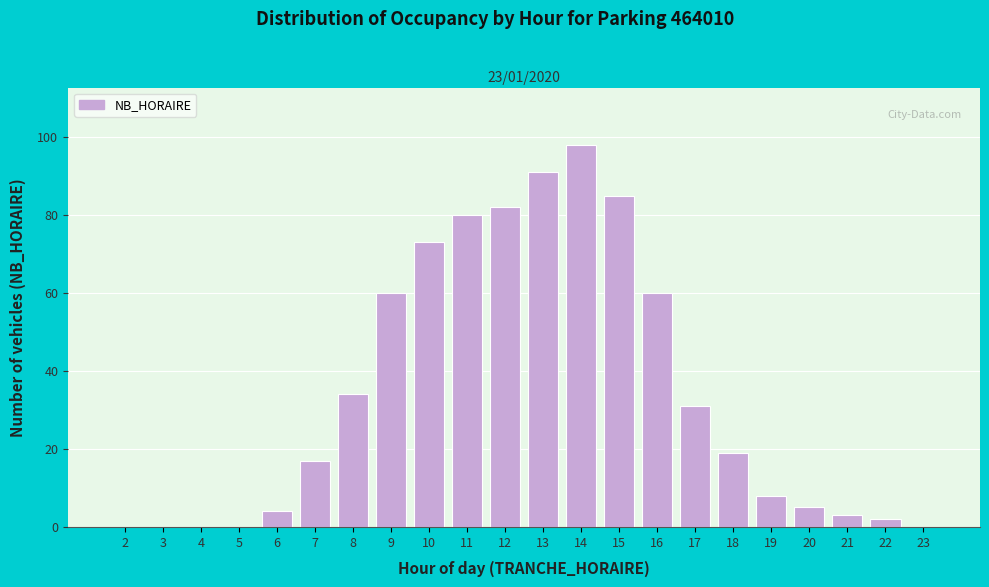

Reading right to left, list all the values displayed in this chart.

23=0	22=2	21=3	20=5	19=8	18=19	17=31	16=60	15=85	14=98	13=91	12=82	11=80	10=73	9=60	8=34	7=17	6=4	5=0	4=0	3=0	2=0